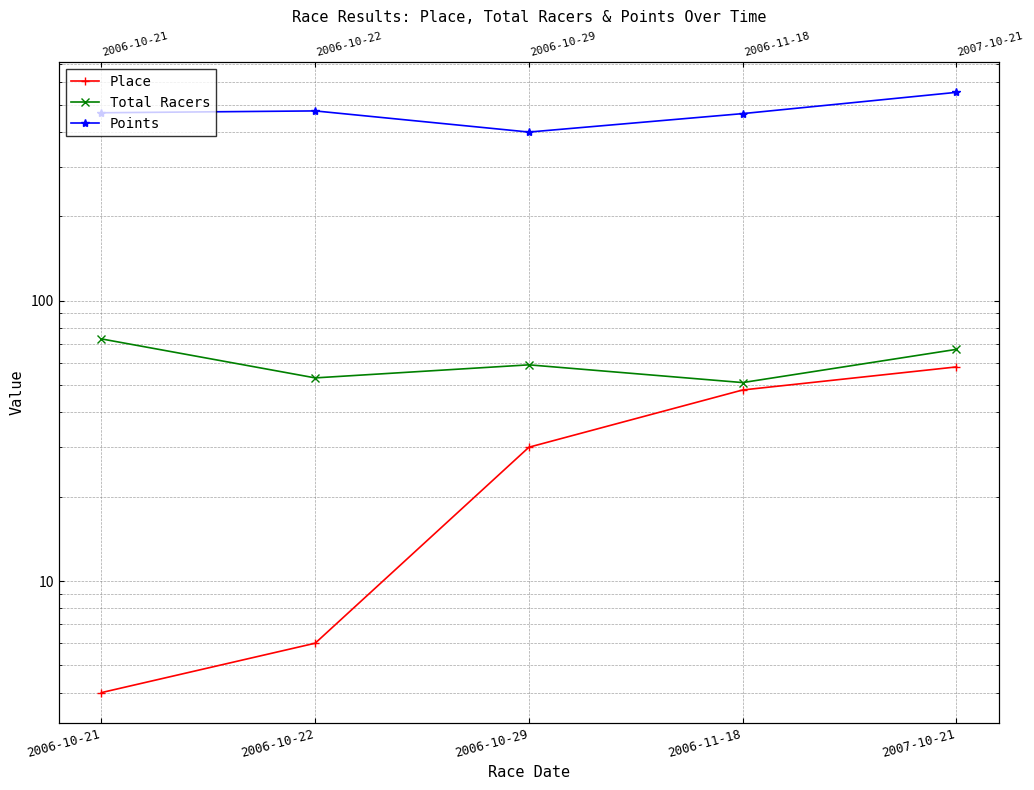

The value of Total Racers at 2006-10-21 is 25.2. True or false?

False